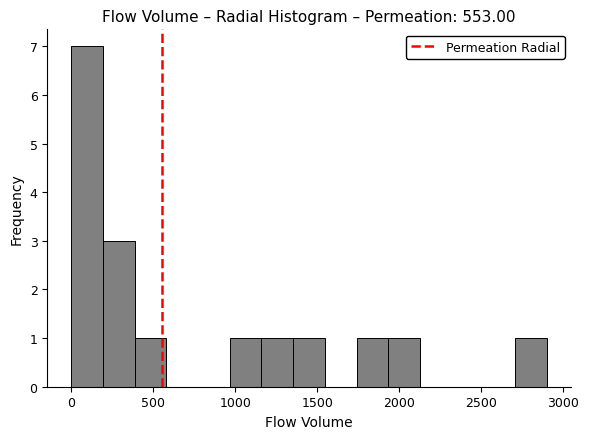

Around what value on the x-axis is the tallest bar? Give the approximate position of its centre, as read against the axis.

100